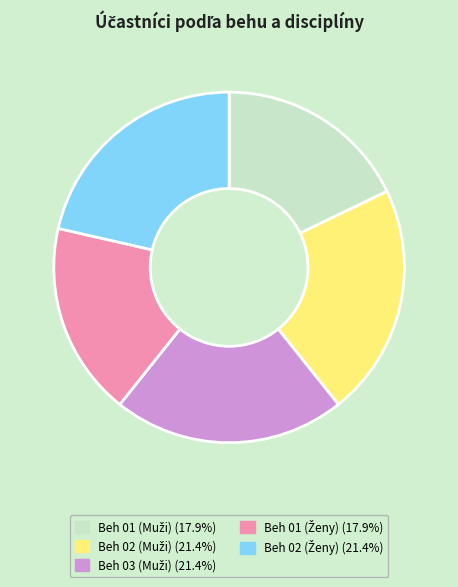

Does any single category account for the majority?

No